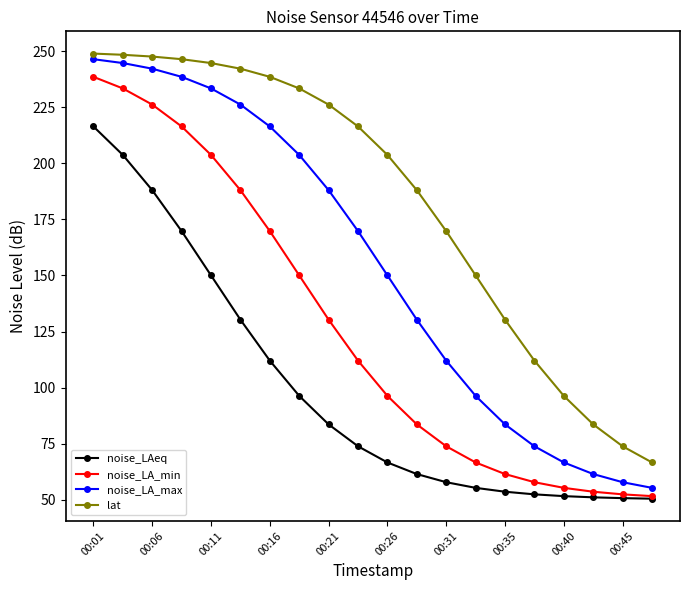

Which series has the largest range (max minus min)?

noise_LA_max